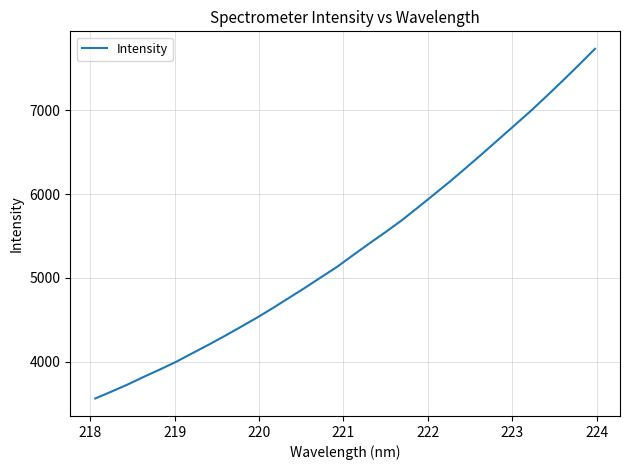

What is the smallest value displayed?

3562.7